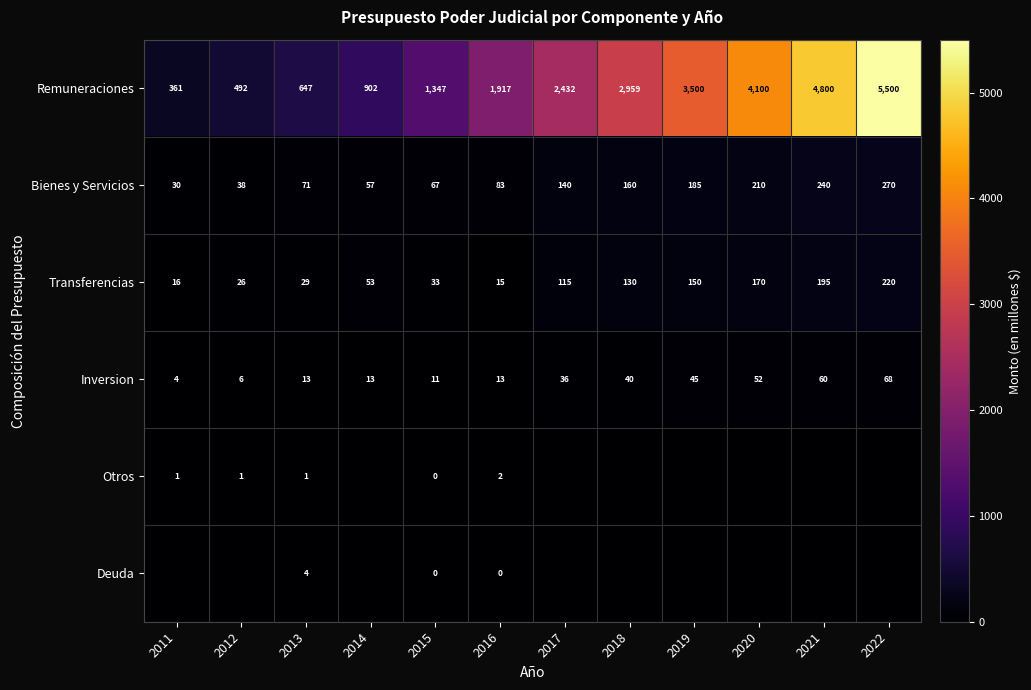

The value of Inversion at 2022 is 114.4. True or false?

False